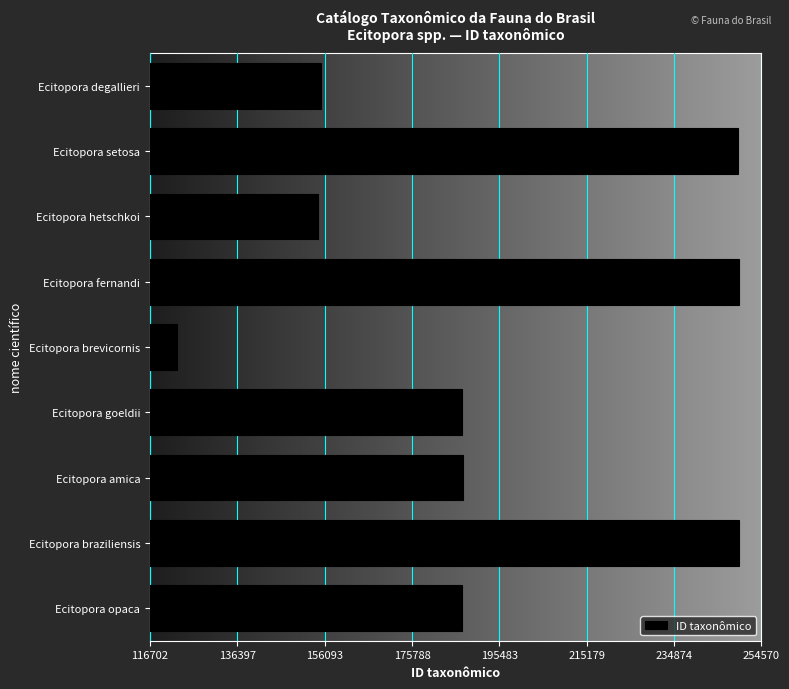

Which has a higher value, Ecitopora hetschkoi or Ecitopora opaca?

Ecitopora opaca